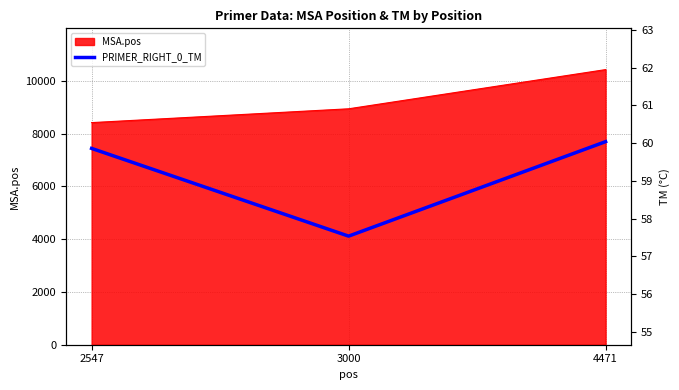

At which label does MSA.pos reach its peak?

4471